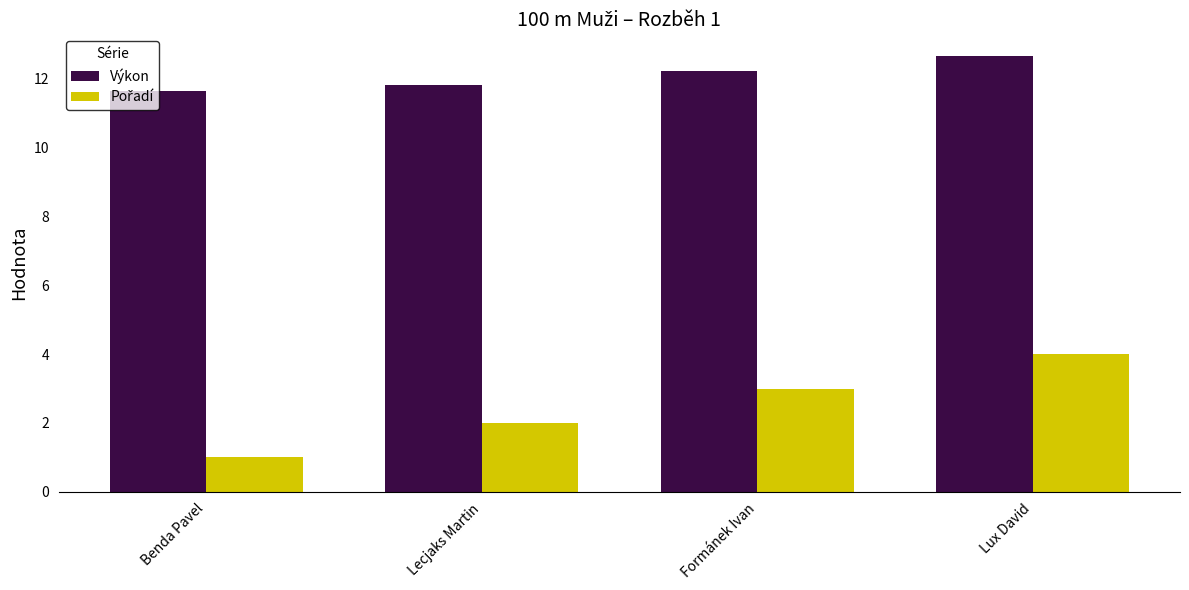

How many distinct data groups are displayed?

2